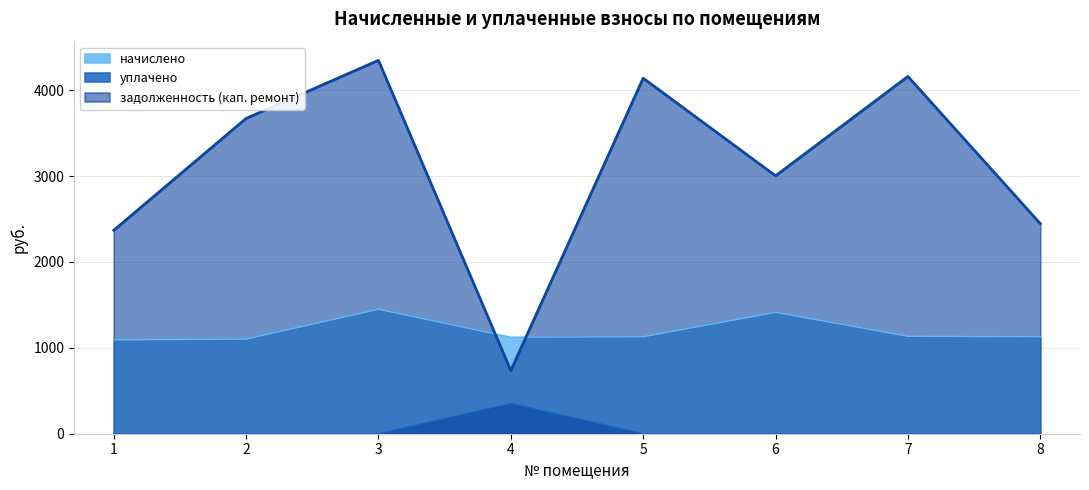

What are all the series names shown in the legend?

начислено, уплачено, задолженность (кап. ремонт)